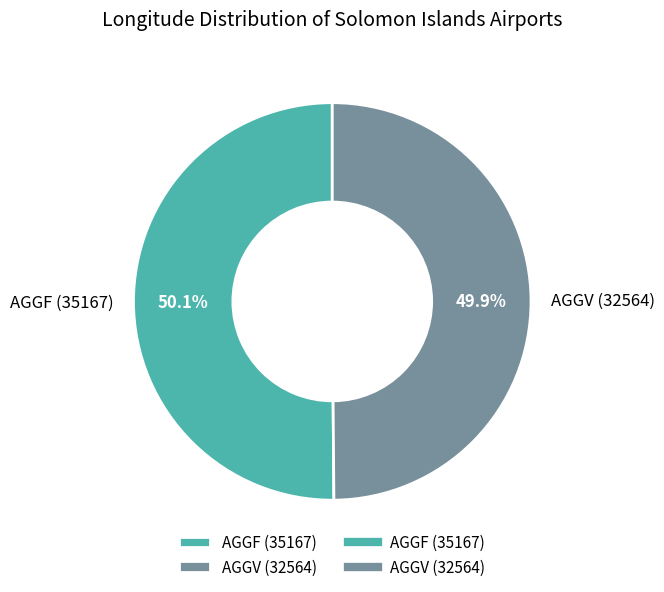

Count the number of slices in the pie.

2